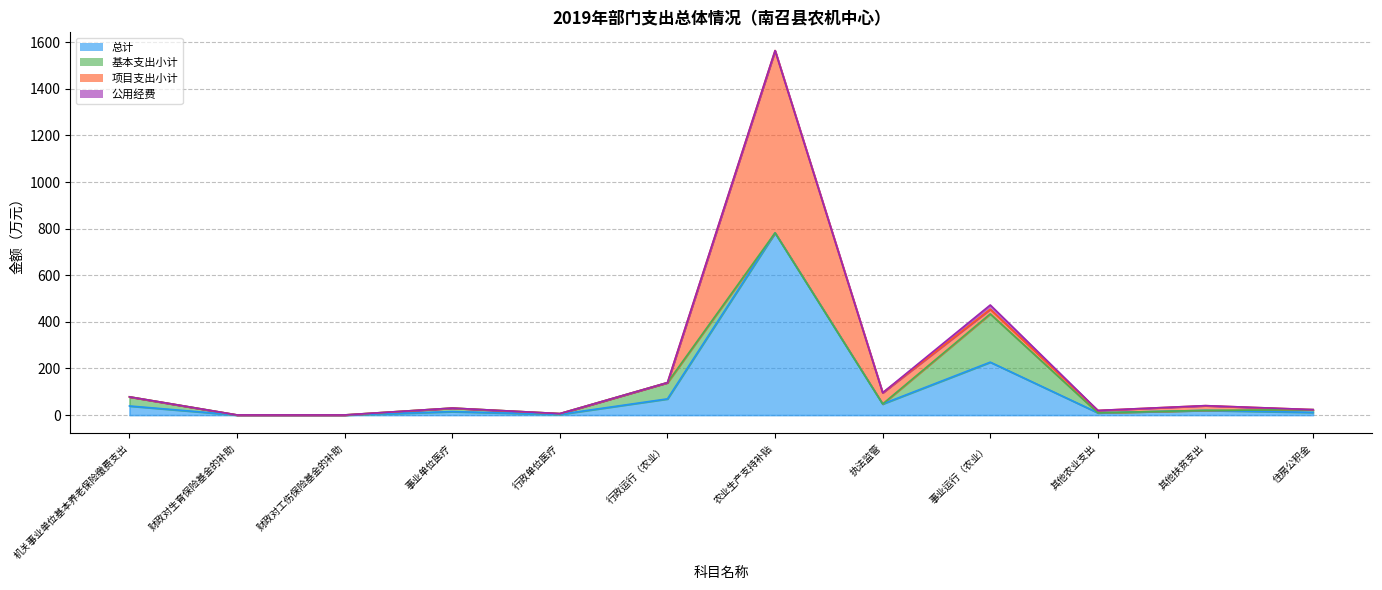

The 项目支出小计 series shows 7.6 at 事业运行（农业）. True or false?

False